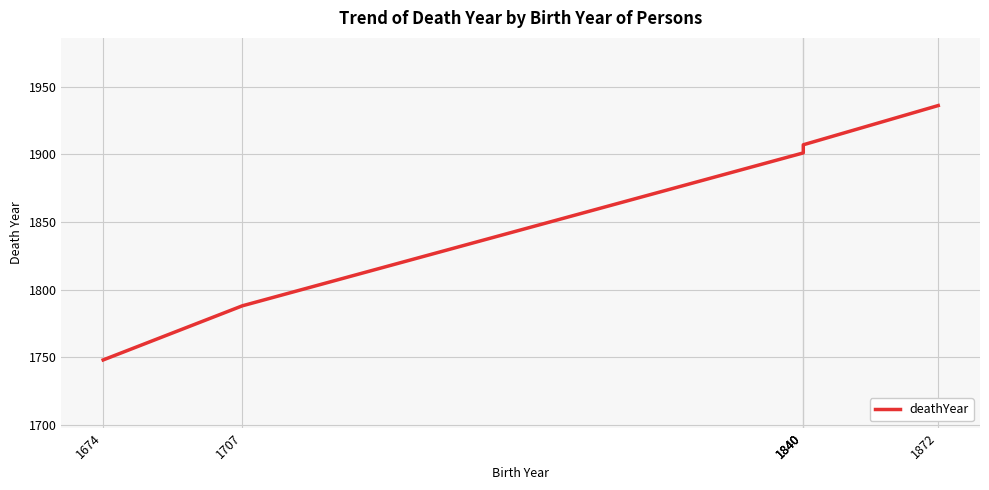

Rank the categories by value from highest to lowest.

1872, 1840, 1840, 1840, 1707, 1674